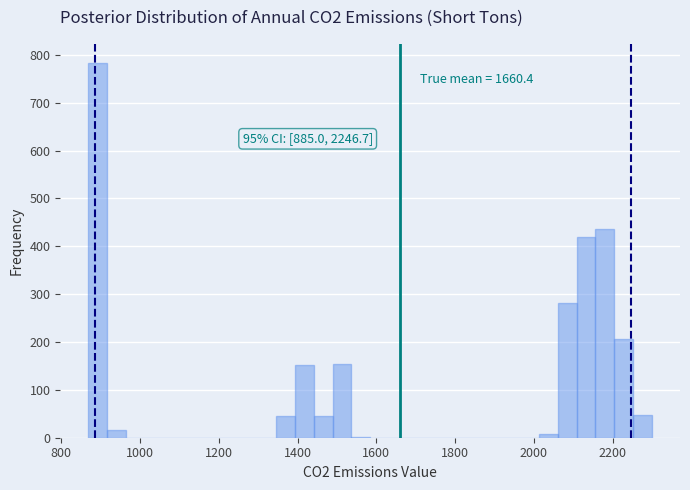

Read against the x-axis, roughly where is the centre of the tallest bar?

900